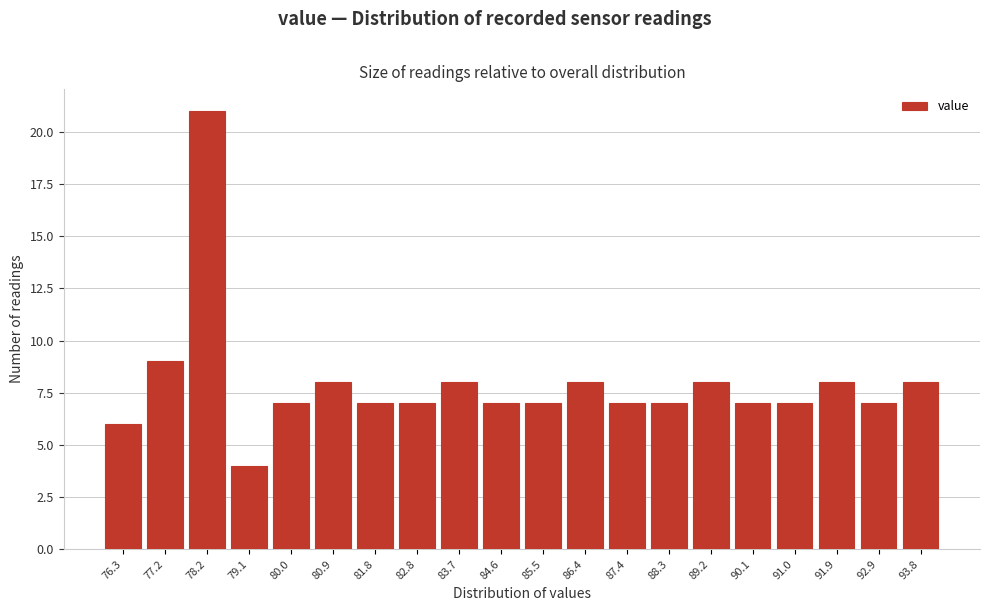

Reading left to right, extract all data points from this chart.

76.3=6	77.2=9	78.2=21	79.1=4	80.0=7	80.9=8	81.8=7	82.8=7	83.7=8	84.6=7	85.5=7	86.4=8	87.4=7	88.3=7	89.2=8	90.1=7	91.0=7	91.9=8	92.9=7	93.8=8